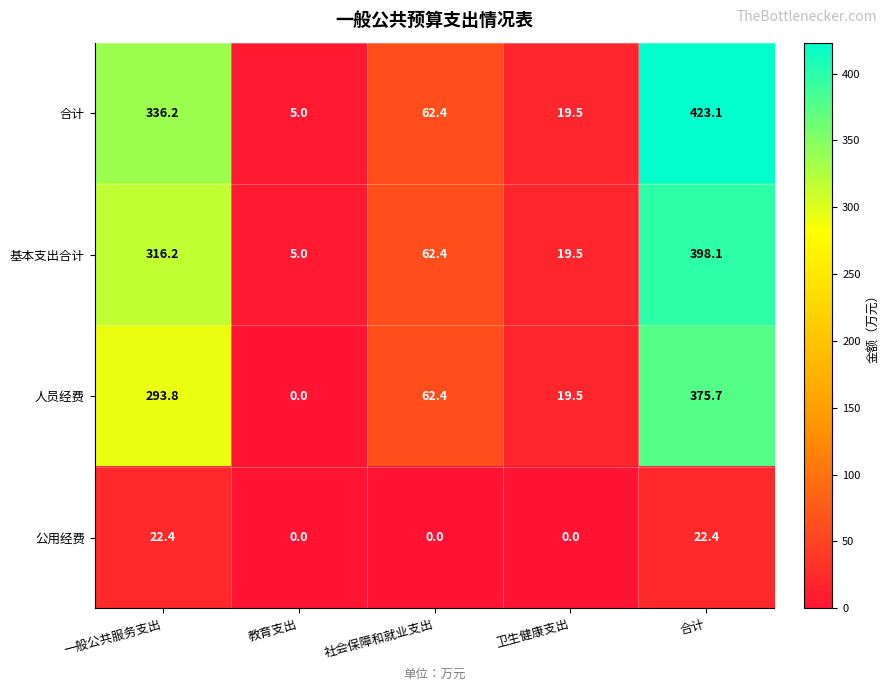

What is the total value across all series at 社会保障和就业支出?

187.2